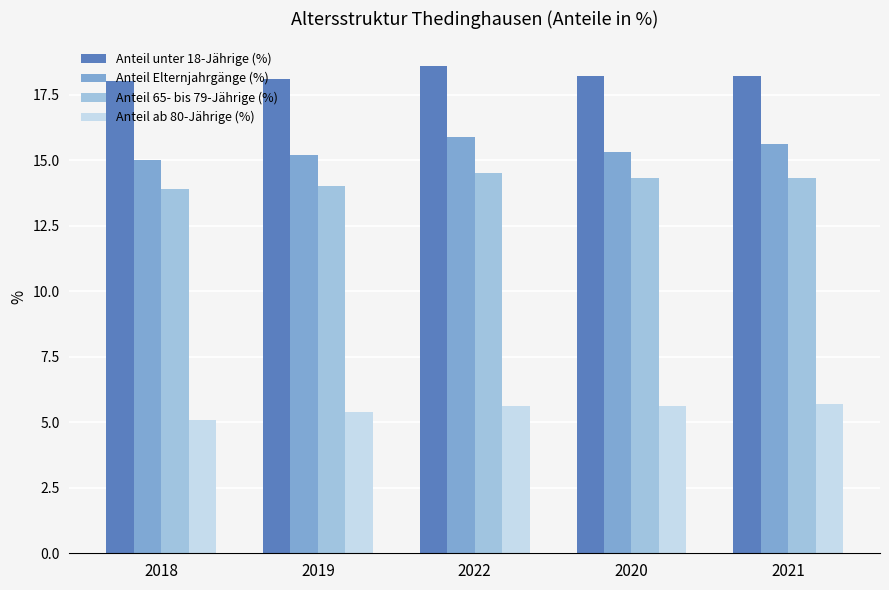

What position from the left is 2021?

5